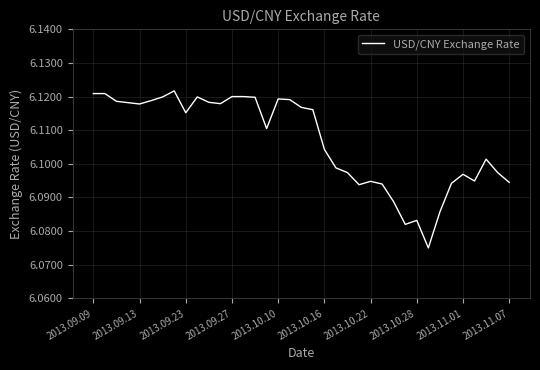

Is this an area chart (filled region under the line)?

No